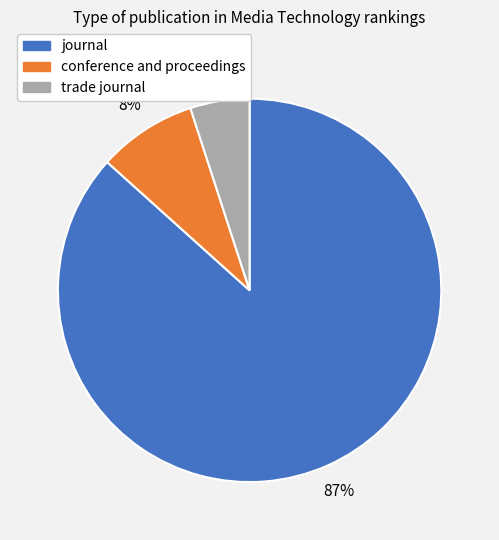

Which category accounts for the majority?

journal